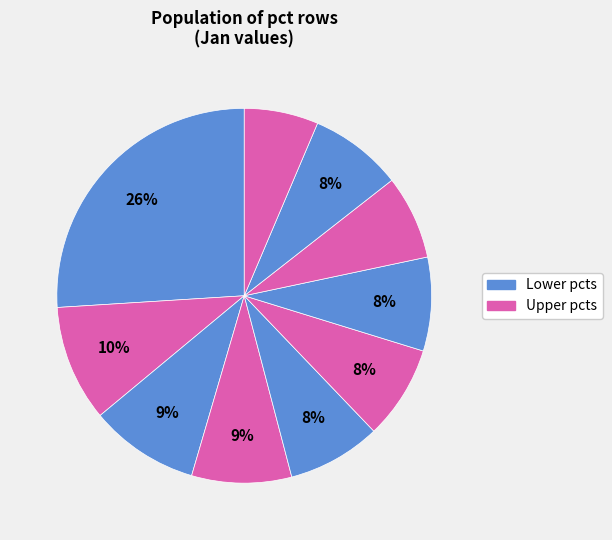

How many slices are in this pie chart?

10